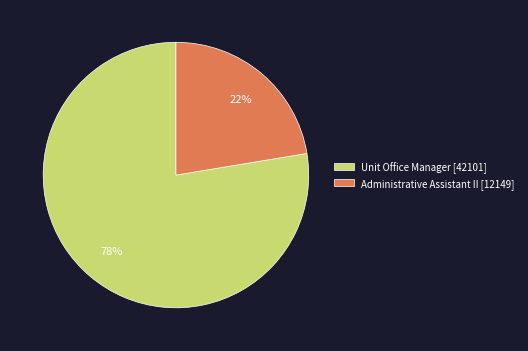

The Administrative Assistant II slice represents 22% of the pie. True or false?

True